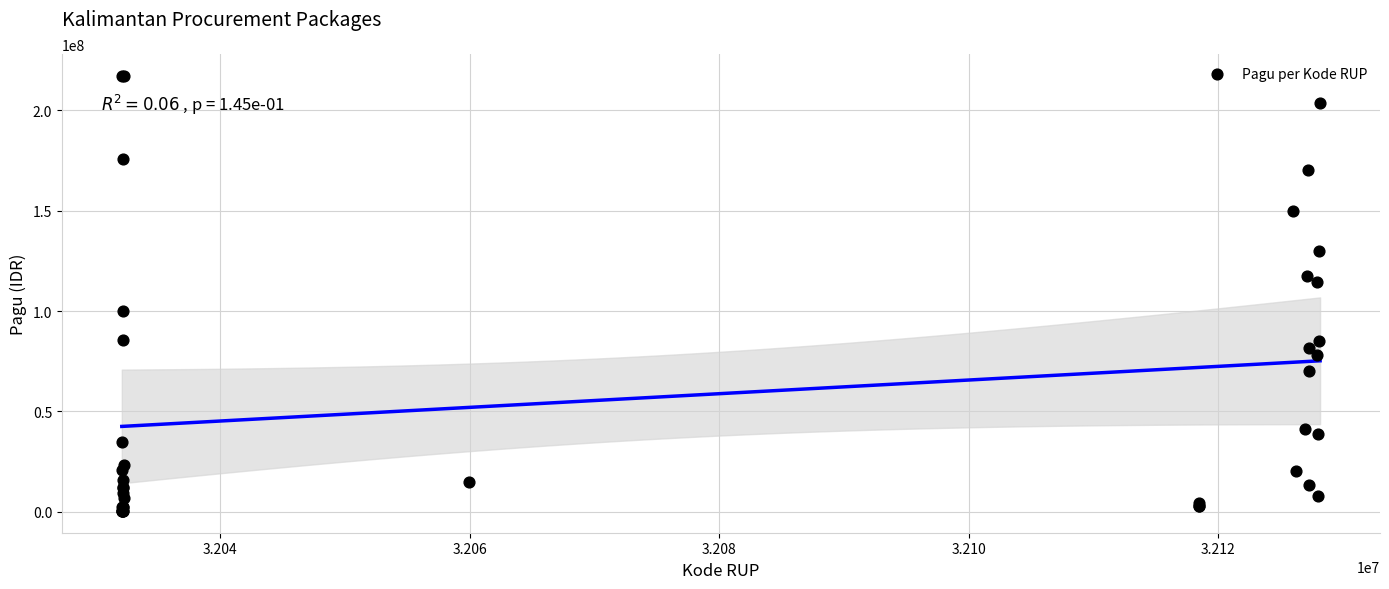

What Y value in the scatter plot is closest to 108830000?

114296000